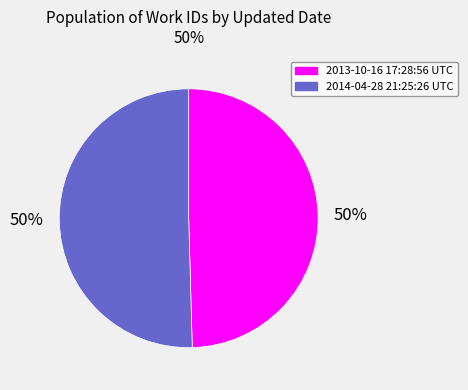

Count the number of slices in the pie.

2